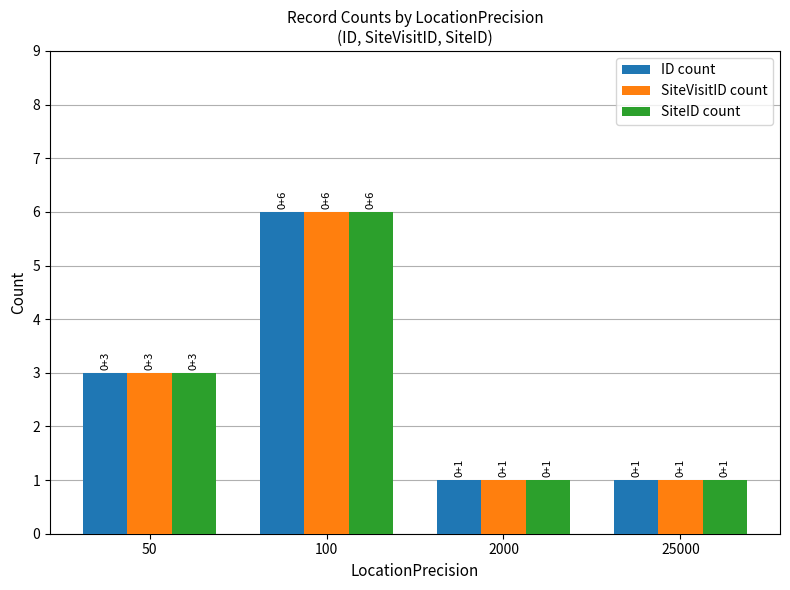

What are all the series names shown in the legend?

ID count, SiteVisitID count, SiteID count